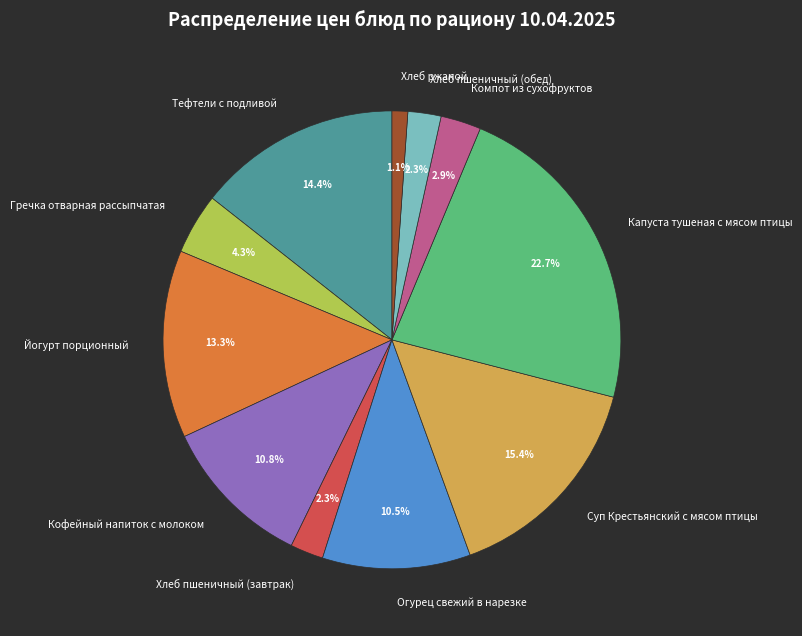

Combined, do Компот из сухофруктов and Хлеб ржаной account for over 50%?

No